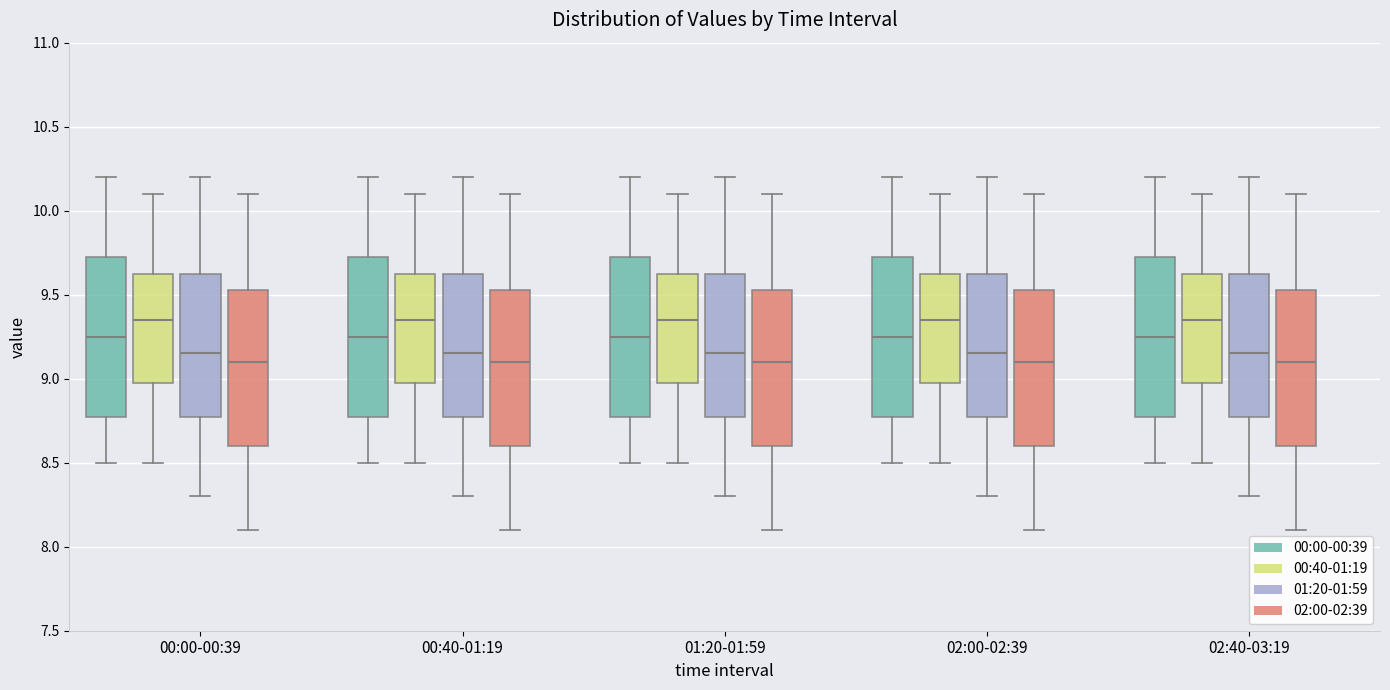

Where is the lower edge of the box for 00:00-00:39 (02:00-02:39) on the y-axis? The values are not printed on the chart, so give them approximately, as read against the axis.

8.60